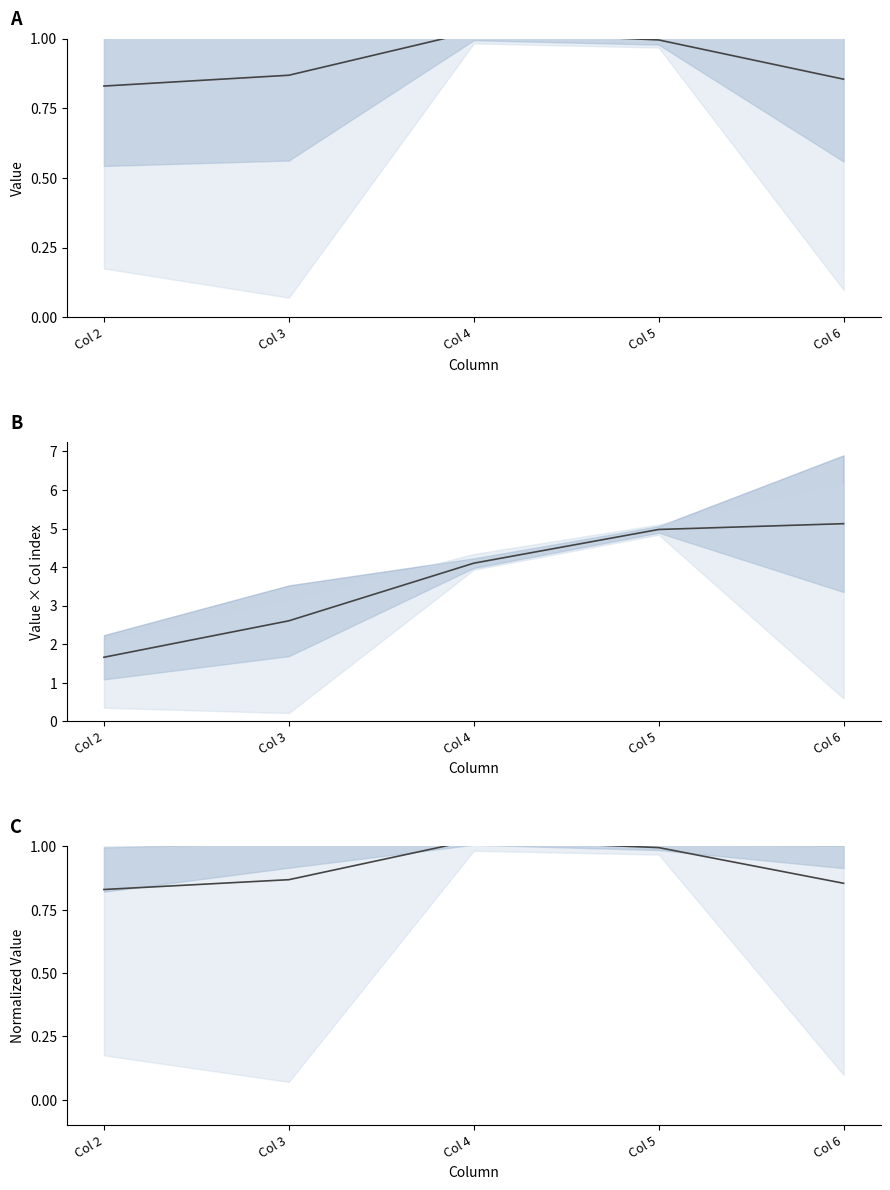

What is the value of the mean × col point at the 1st from the left?

1.7